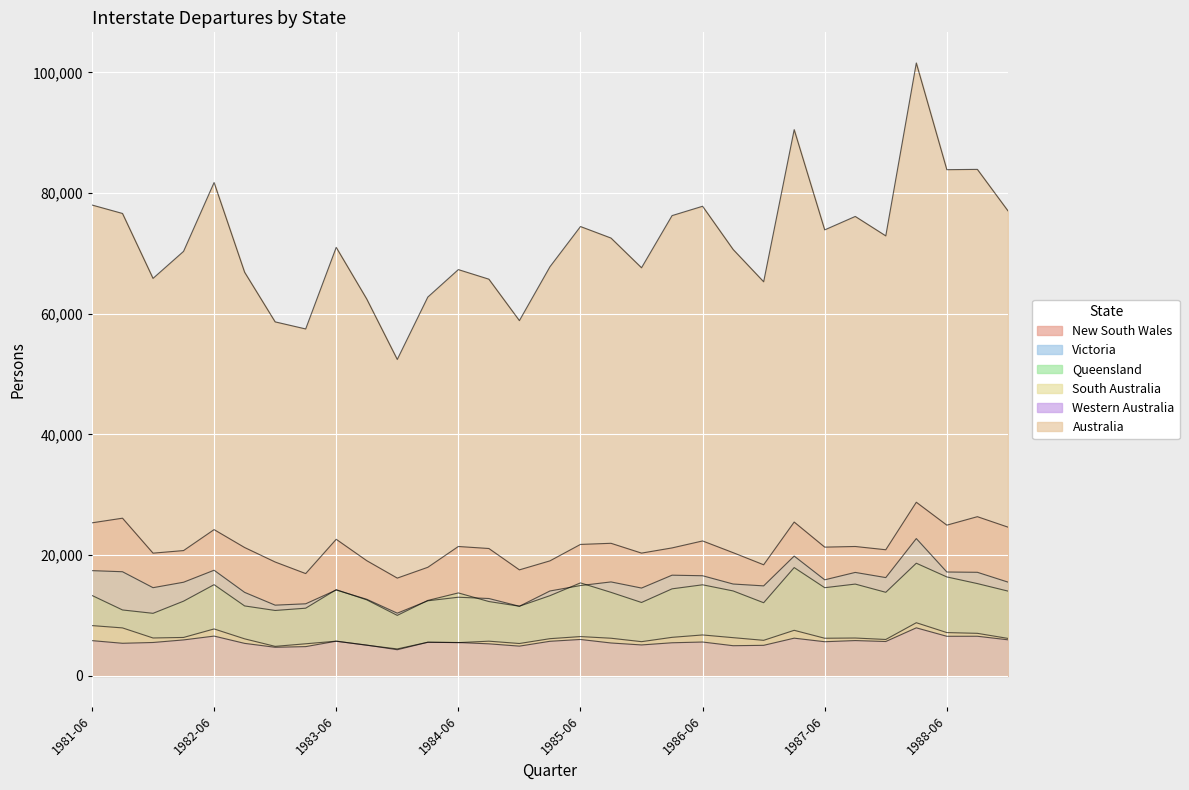

What is the difference between the Australia values at 1983-09 and 1982-06?

19304